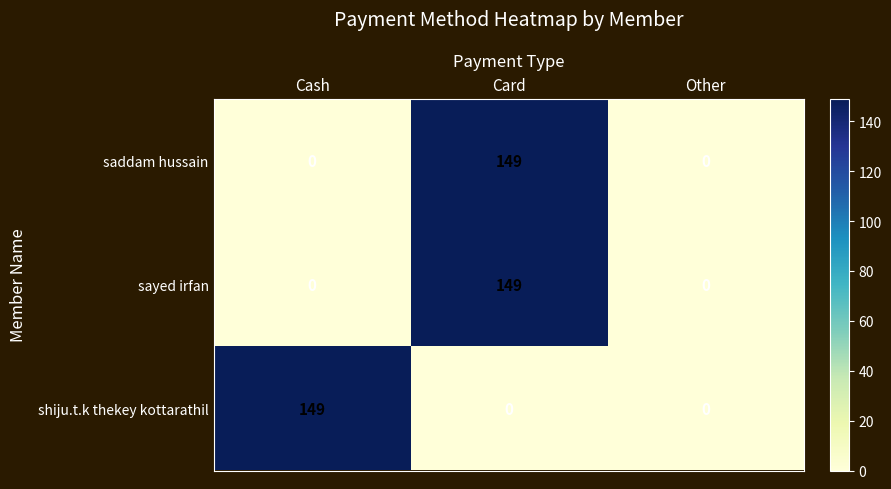

What is the average value of the saddam hussain series?

50